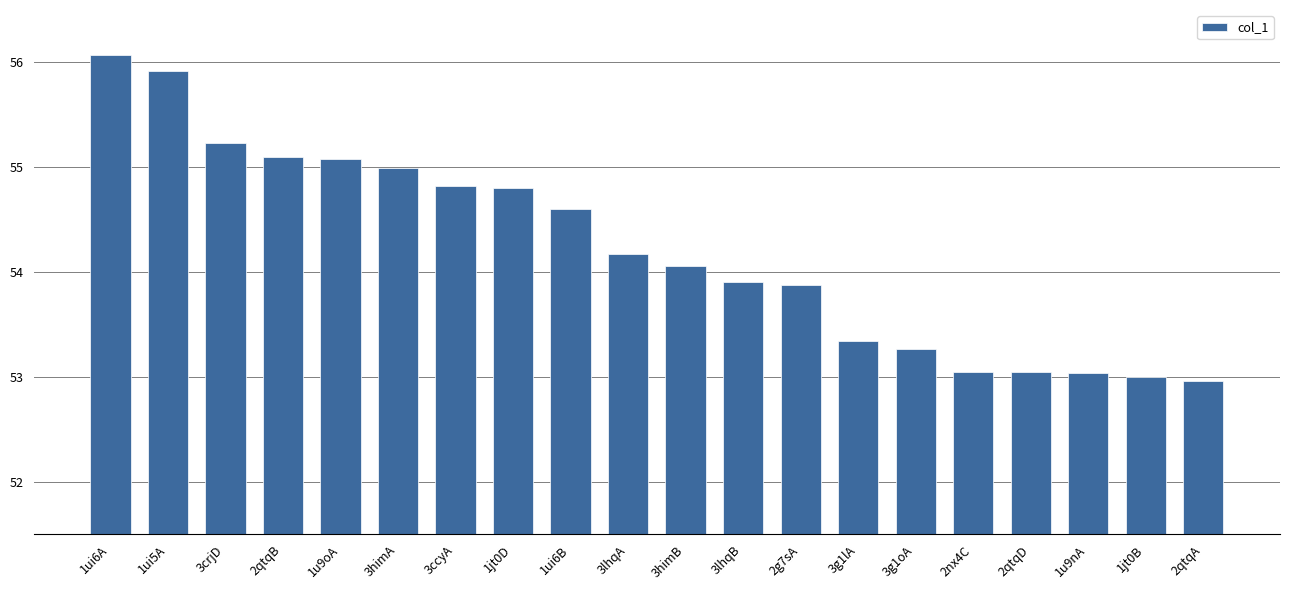

What is the smallest value displayed?

53.0